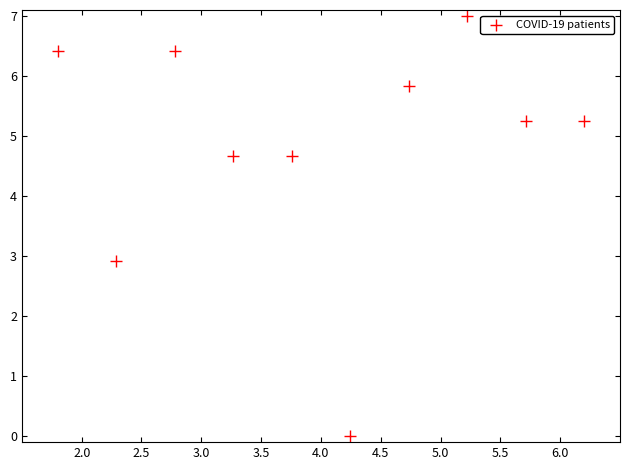

What is the average X value?

4.0